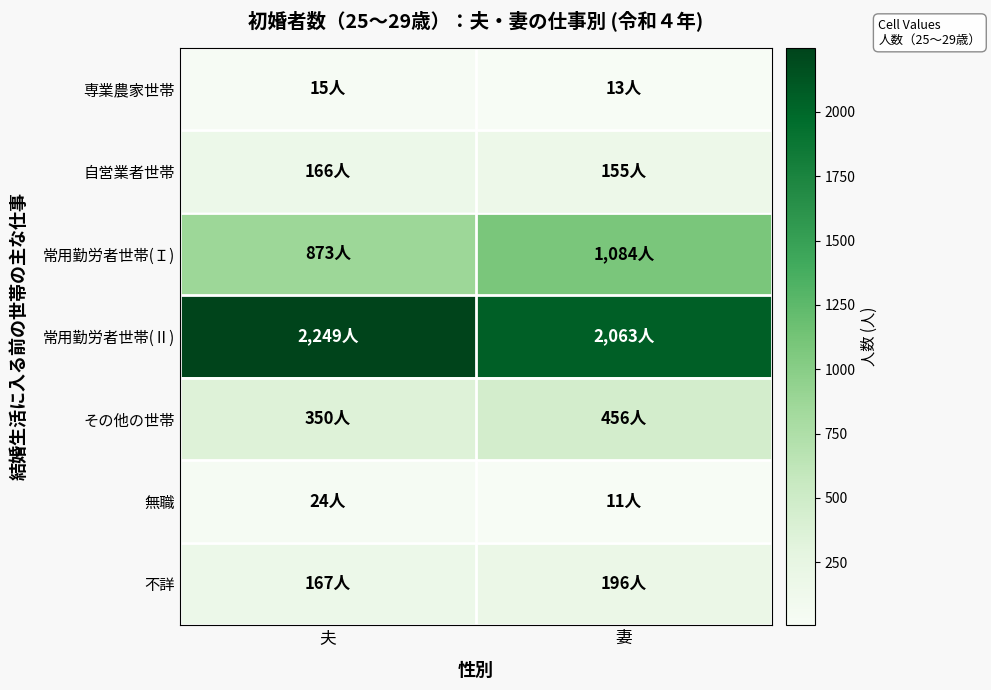

Rank the series by their maximum value, from lowest to highest.

専業農家世帯, 無職, 自営業者世帯, 不詳, その他の世帯, 常用勤労者世帯(Ｉ), 常用勤労者世帯(Ⅱ)